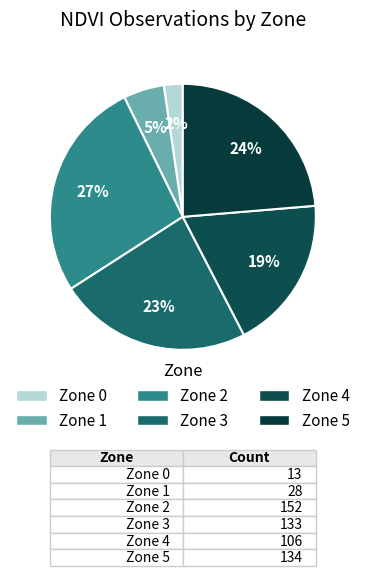

How many slices are in this pie chart?

6